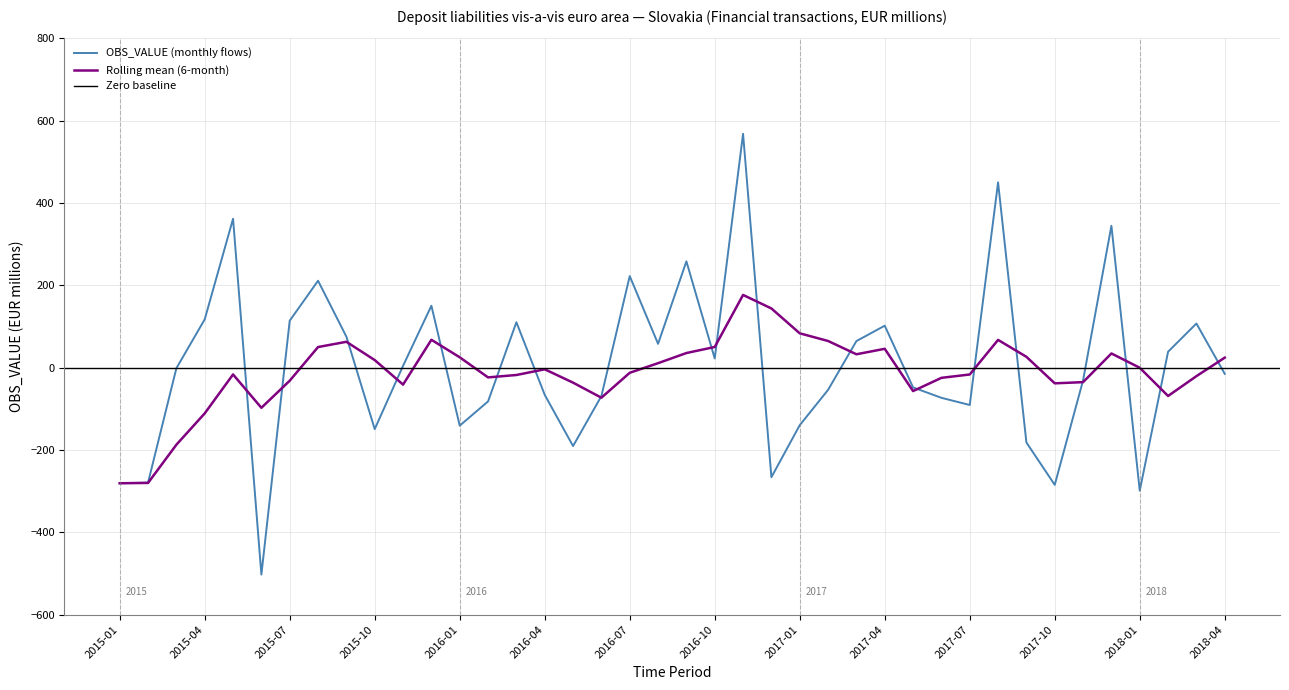

What is the difference between the values at 2015-11 and 2018-02?

34.2